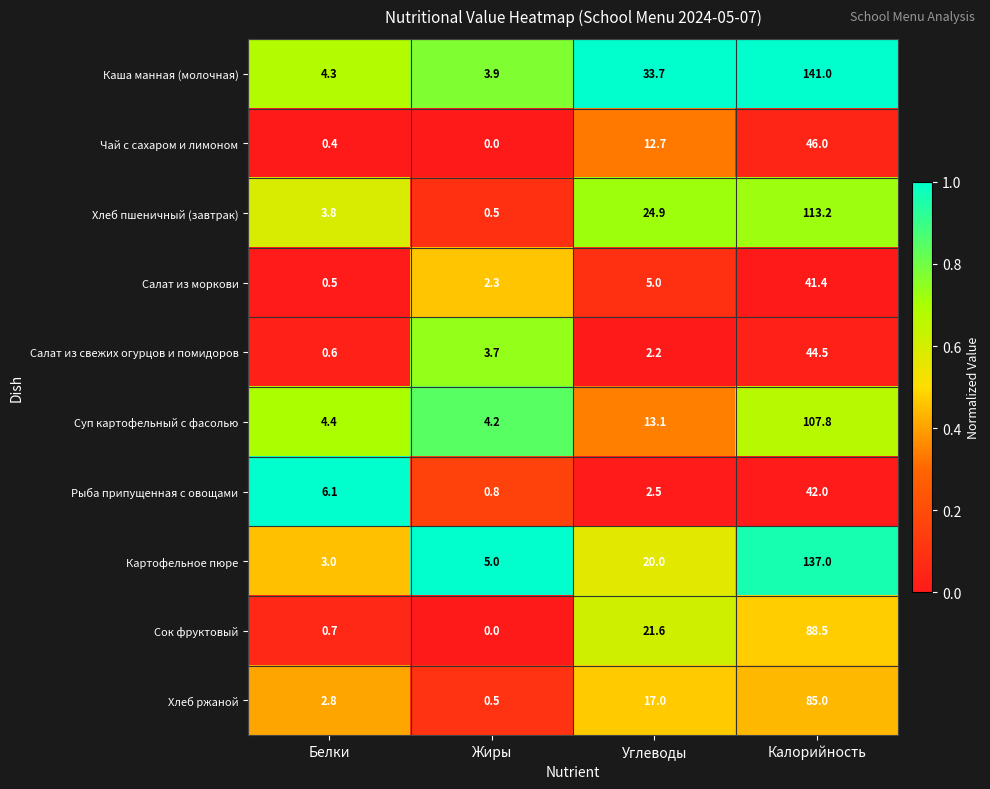

What is the maximum value shown in the chart?

141.0